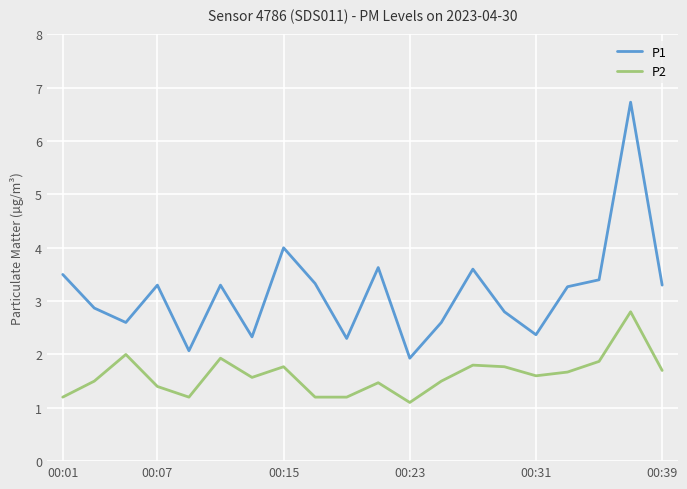

What is the difference between the maximum and minimum values in the P1 series?

4.8